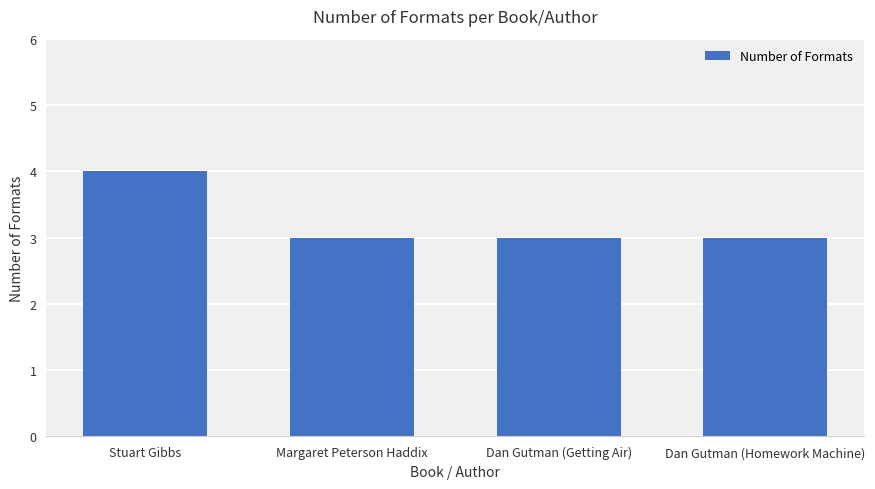

Reading left to right, transcribe all the data shown in this chart.

Stuart Gibbs=4	Margaret Peterson Haddix=3	Dan Gutman (Getting Air)=3	Dan Gutman (Homework Machine)=3